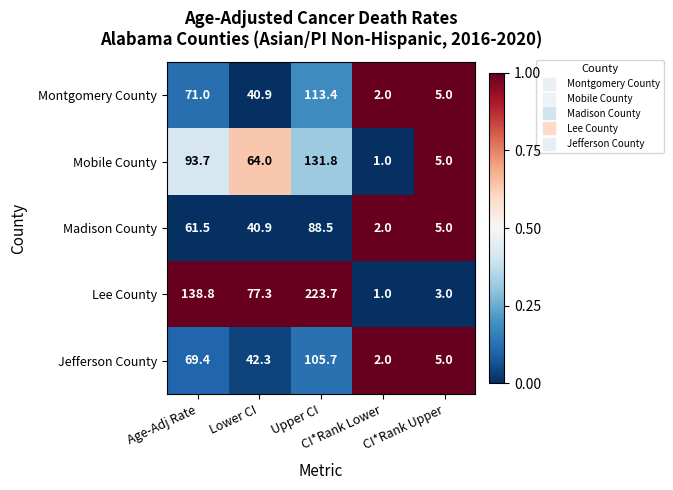

Which series has the widest spread of values?

Lee County